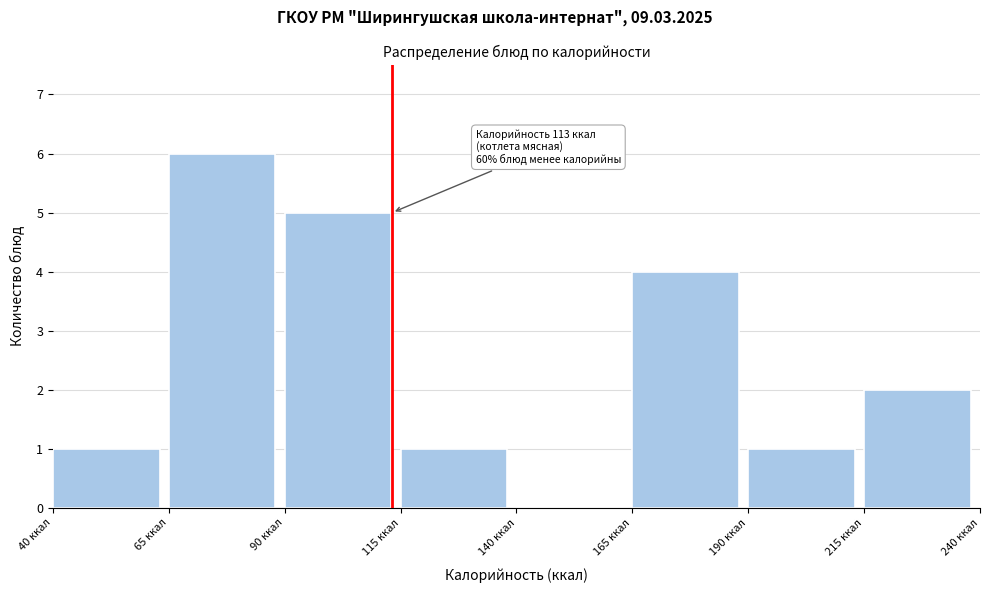

Over which range of the x-axis is the bar tallest?

65 to 90